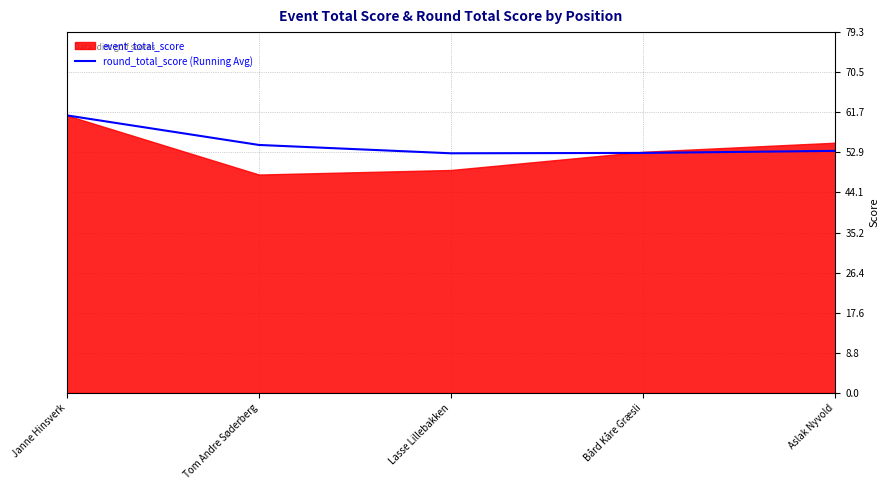

Which category has the highest value in the round_total_score (Running Avg) series?

Janne Hinsverk